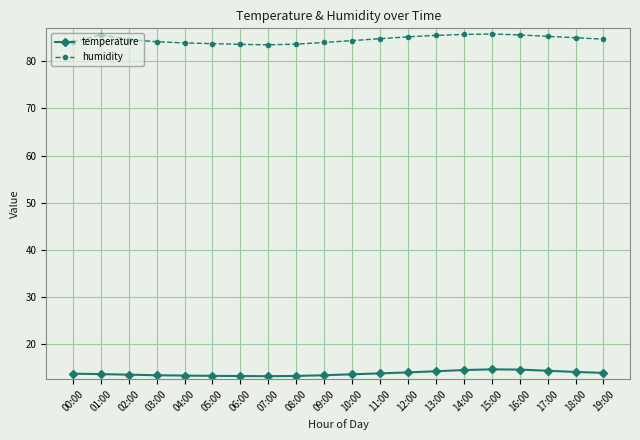

What is the smallest value displayed?

13.2